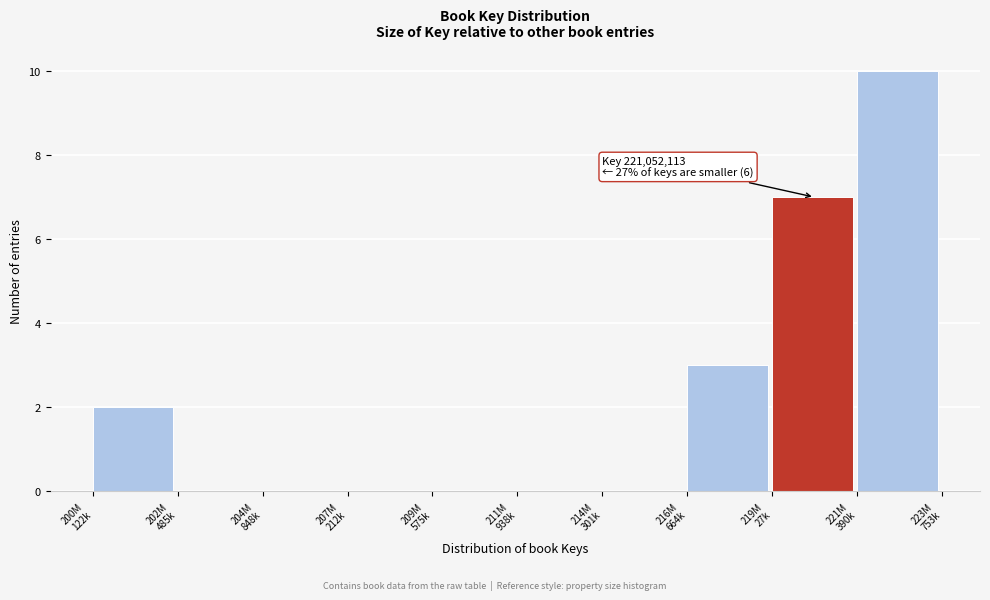

What is the maximum value shown in the chart?

10